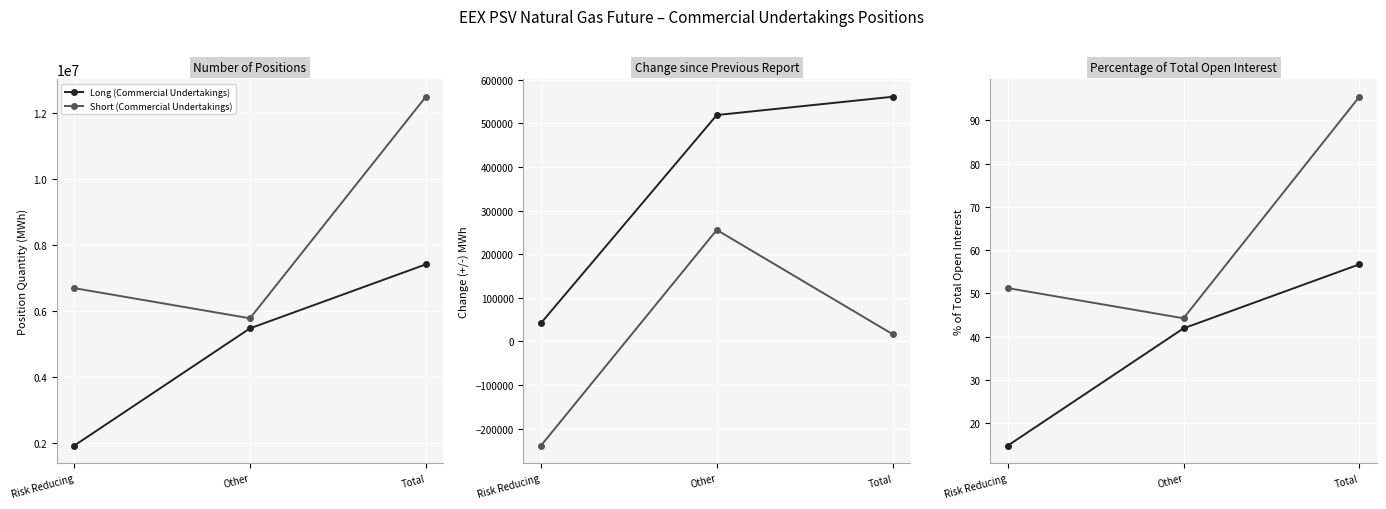

What is the difference between the highest and lowest values at Other?

2.3